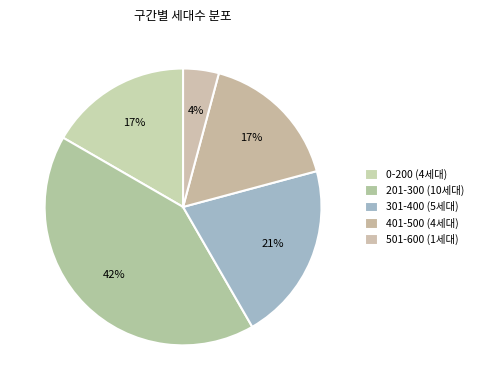

What percentage do 501-600 (1세대) and 301-400 (5세대) together represent?

25.0%